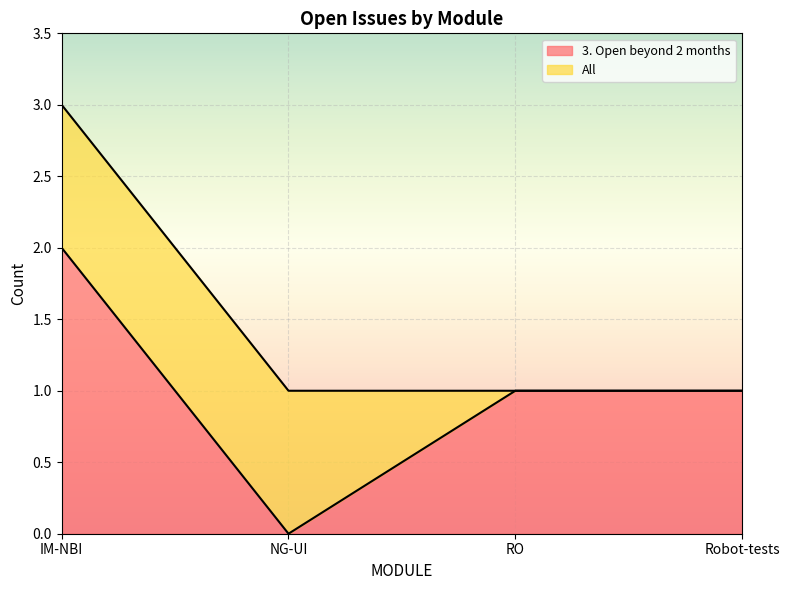

What is the total value across all series at NG-UI?

1